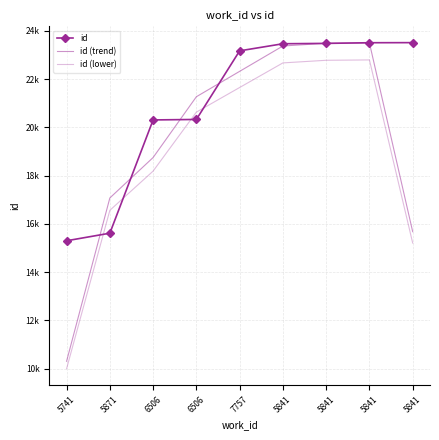

Reading left to right, extract all data points from this chart.

id: 5741=15297.0	5871=15611.0	6506=20306.0	6506=20326.0	7757=23170.0	5841=23464.0	5841=23479.0	5841=23506.0	5841=23510.0
id (trend): 5741=10302.7	5871=17071.3	6506=18747.7	6506=21267.3	7757=22320.0	5841=23371.0	5841=23483.0	5841=23498.3	5841=15672.0
id (lower): 5741=9993.6	5871=16559.2	6506=18185.2	6506=20629.3	7757=21650.4	5841=22669.9	5841=22778.5	5841=22793.4	5841=15201.8